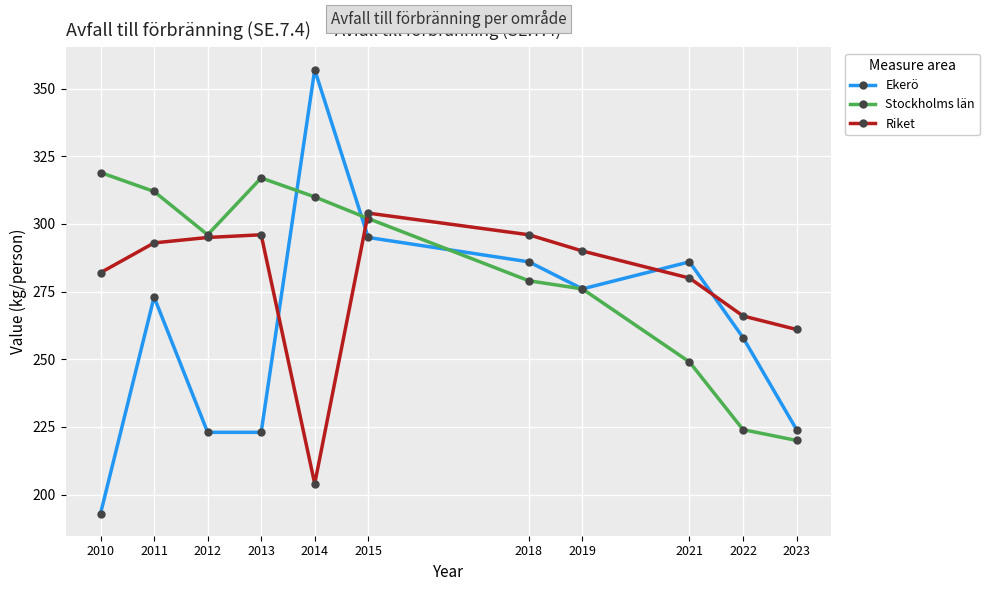

True or false: Ekerö and Riket intersect in this chart.

True